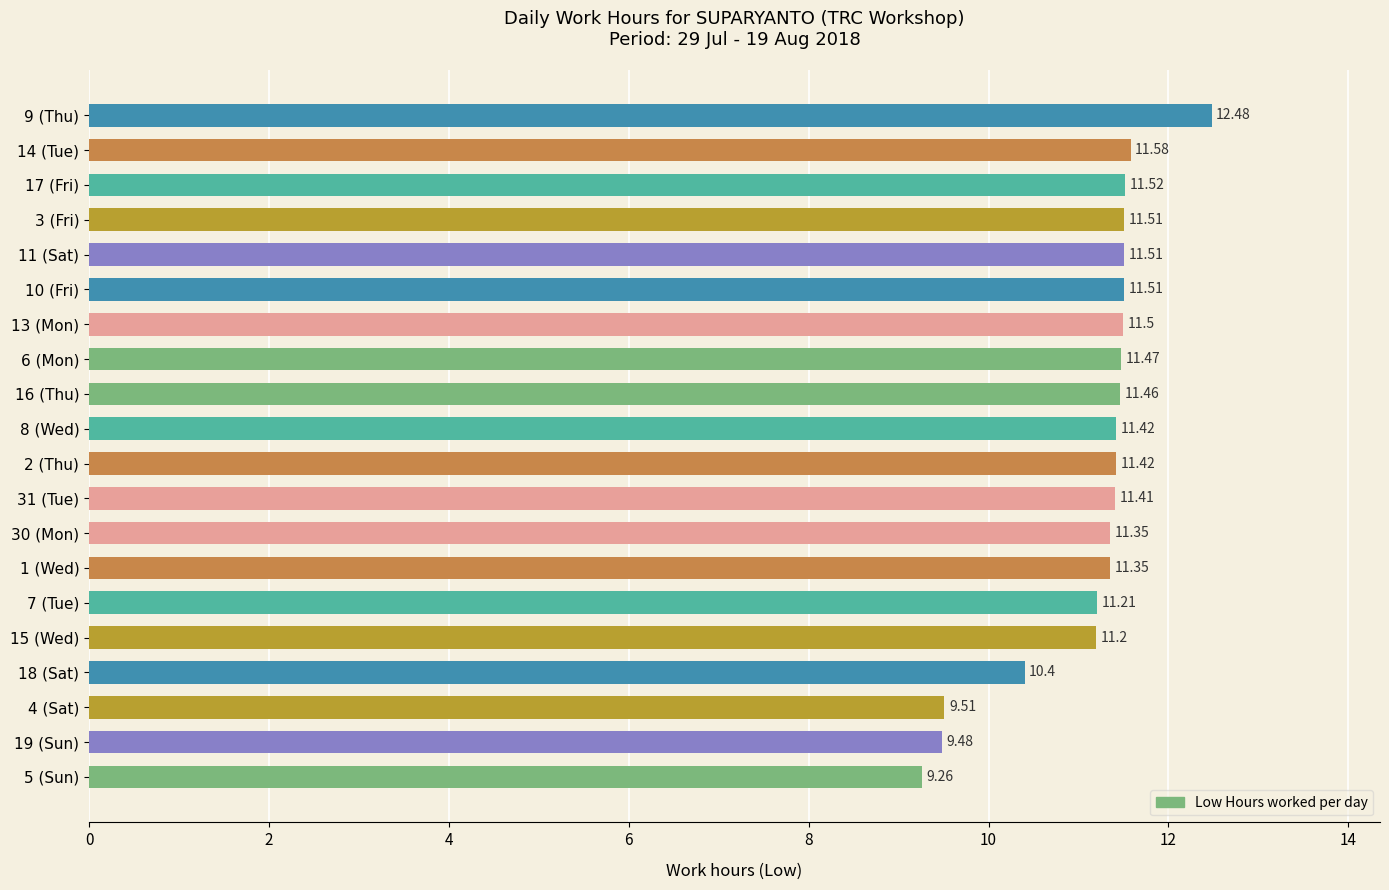

What is the change in value from 16 (Thu) to 18 (Sat)?

-1.1